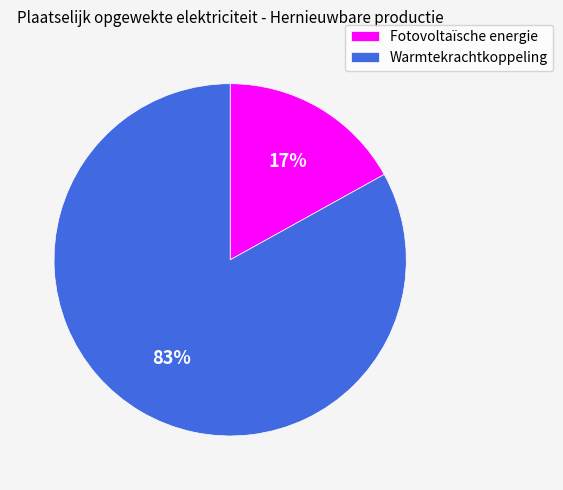

Between Fotovoltaïsche energie and Warmtekrachtkoppeling, which is larger?

Warmtekrachtkoppeling